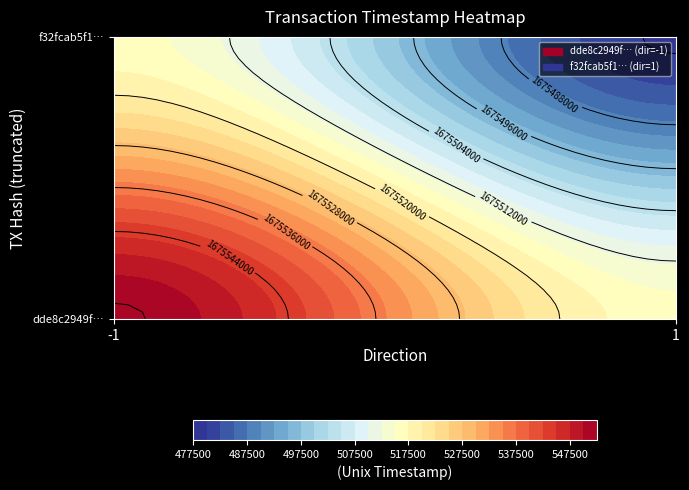

Between 0 and 1, which series saw the biggest shift?

dde8c2949f90d56d854a00c8fcd57994d5e33e5